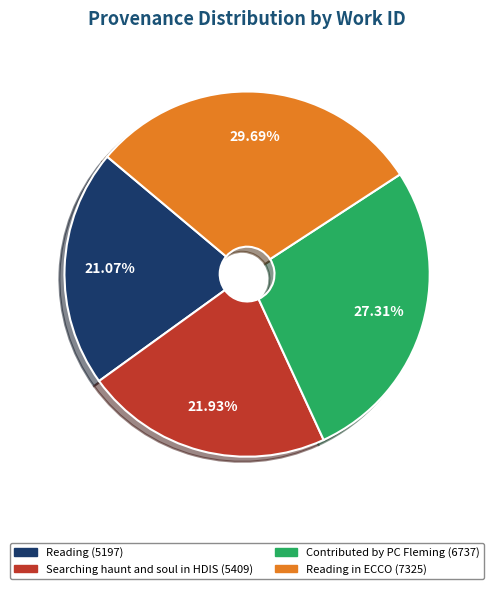

Does any single category account for the majority?

No